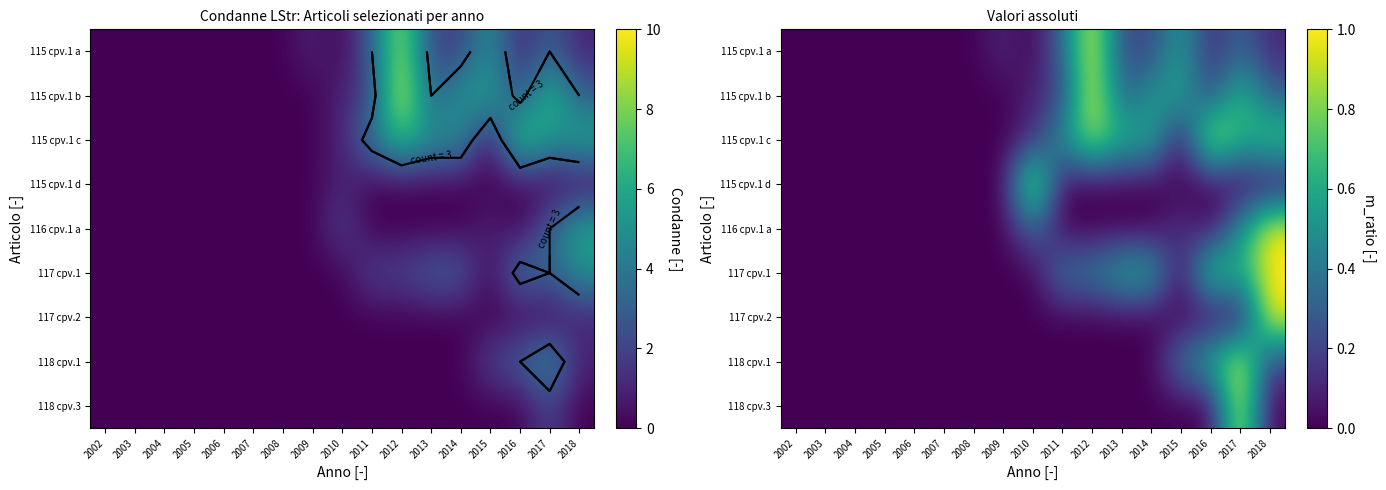

True or false: 117 cpv.2 has a value of -0.6 at 2010.

False